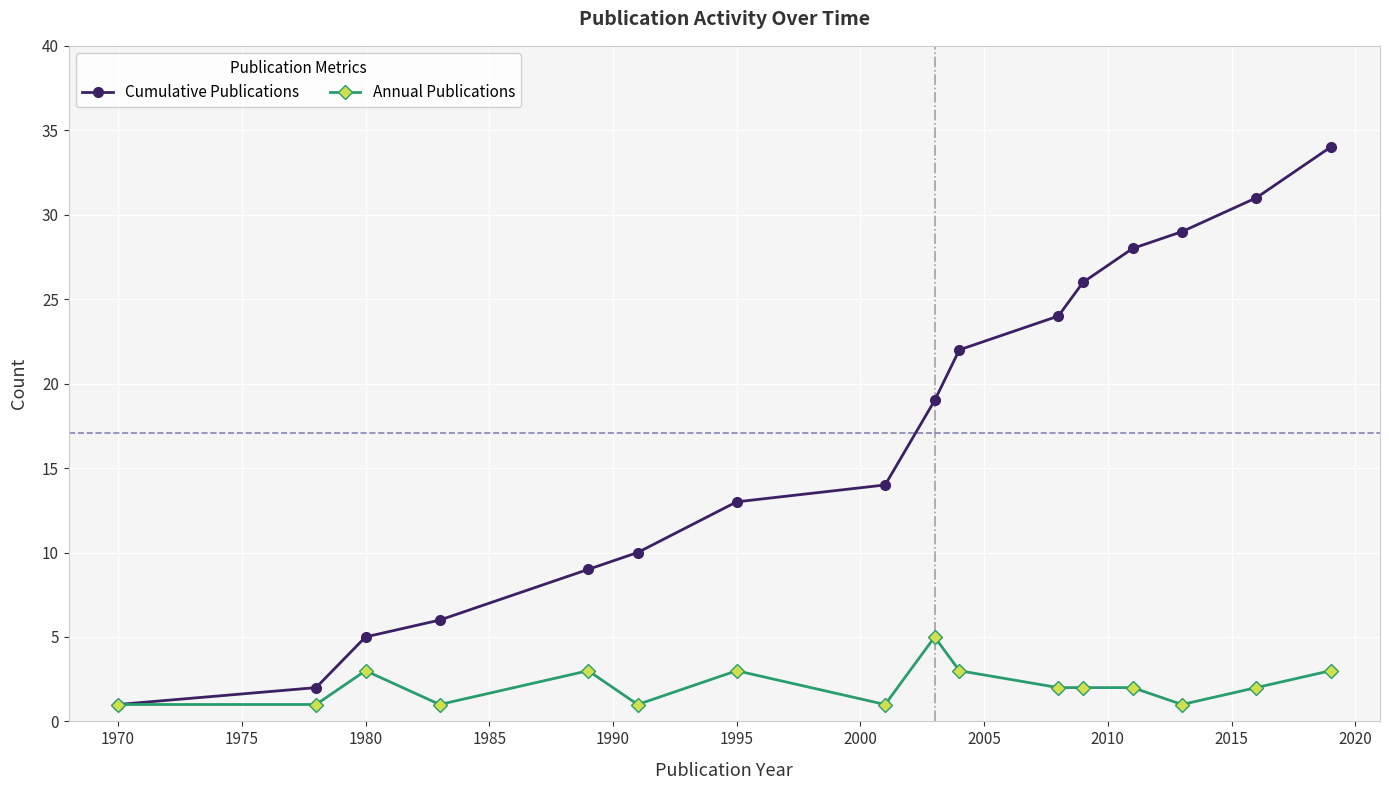

What are all the series names shown in the legend?

Cumulative Publications, Annual Publications